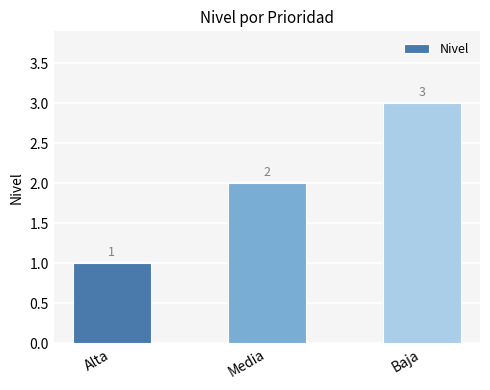

List the labels in order of value, smallest first.

Alta, Media, Baja